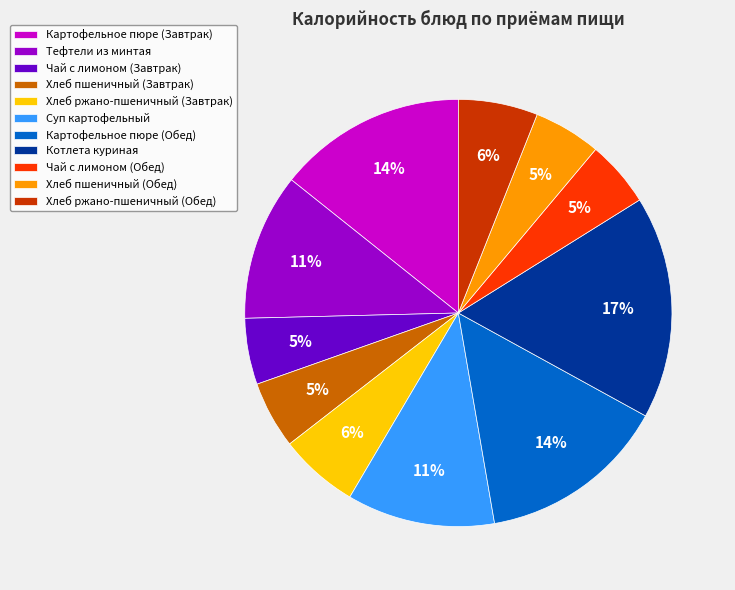

To the nearest percent, what is the average slice percentage?

9%